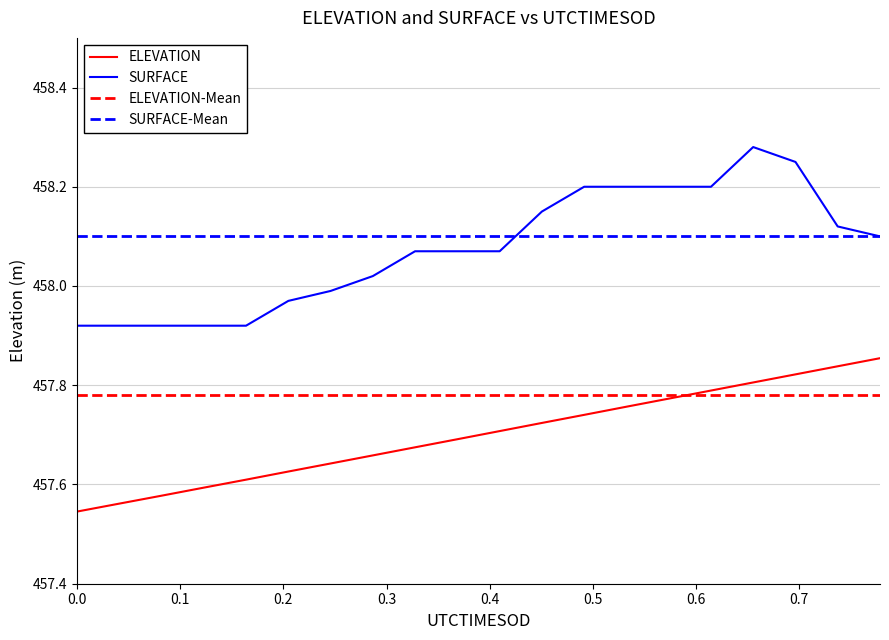

Which series has the largest range (max minus min)?

SURFACE